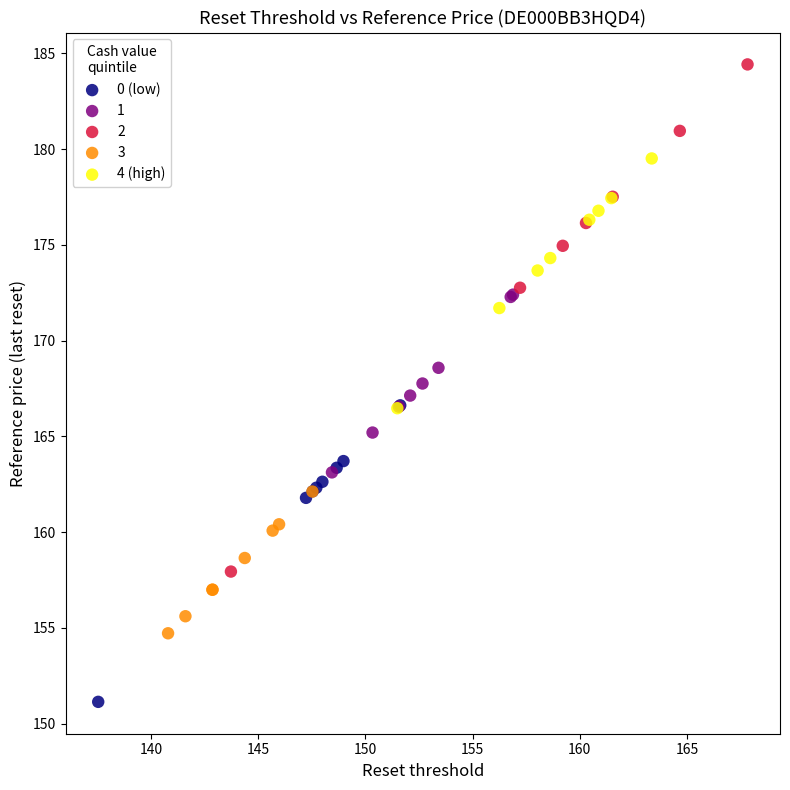

What are all the series names shown in the legend?

0 (low), 1, 2, 3, 4 (high)